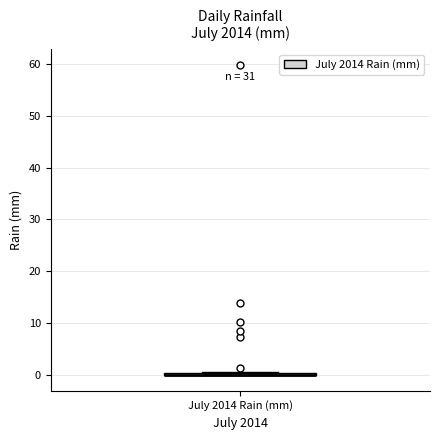

Where is the lower edge of the box for July 2014 Rain (mm) on the y-axis? The values are not printed on the chart, so give them approximately, as read against the axis.

0